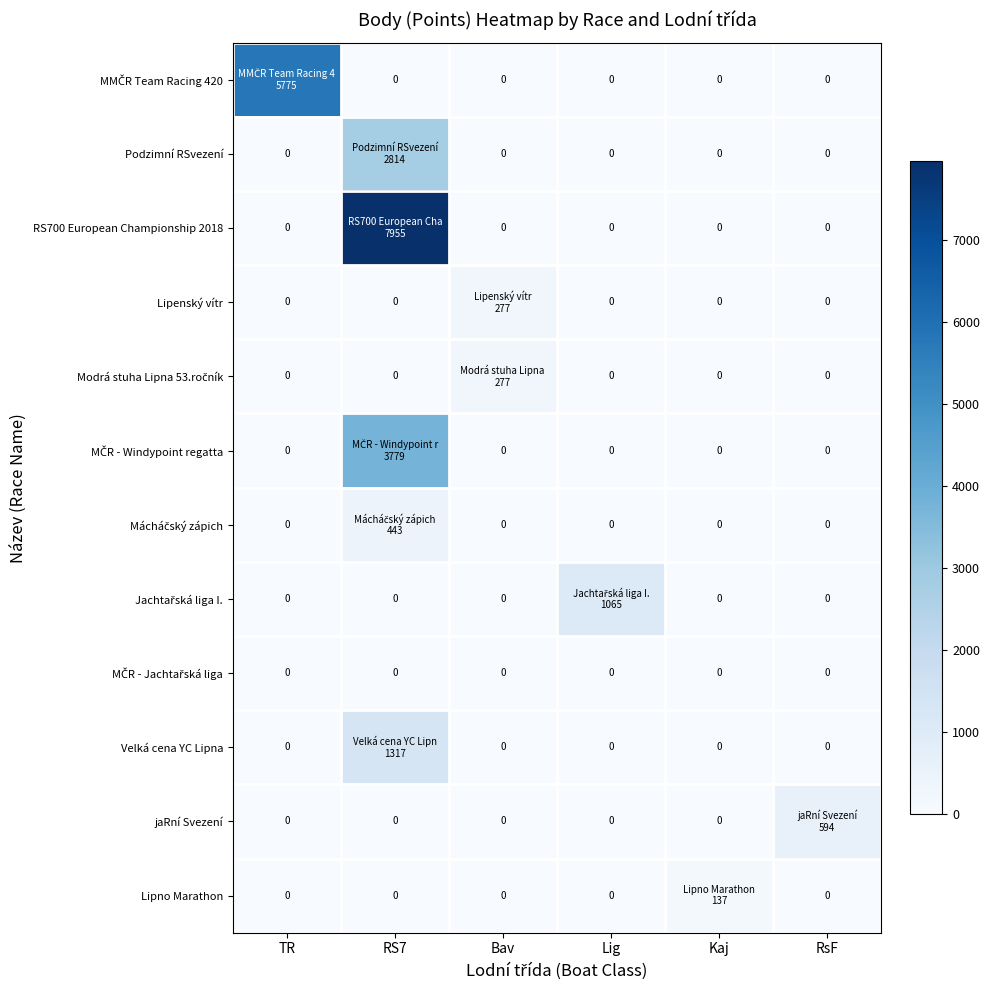

At which category is the sum across all series the highest?

RS7